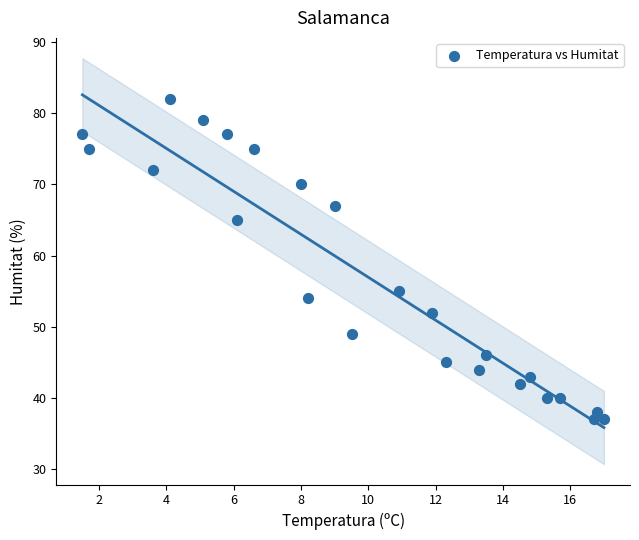

What is the range of Y values (max minus min)?

45